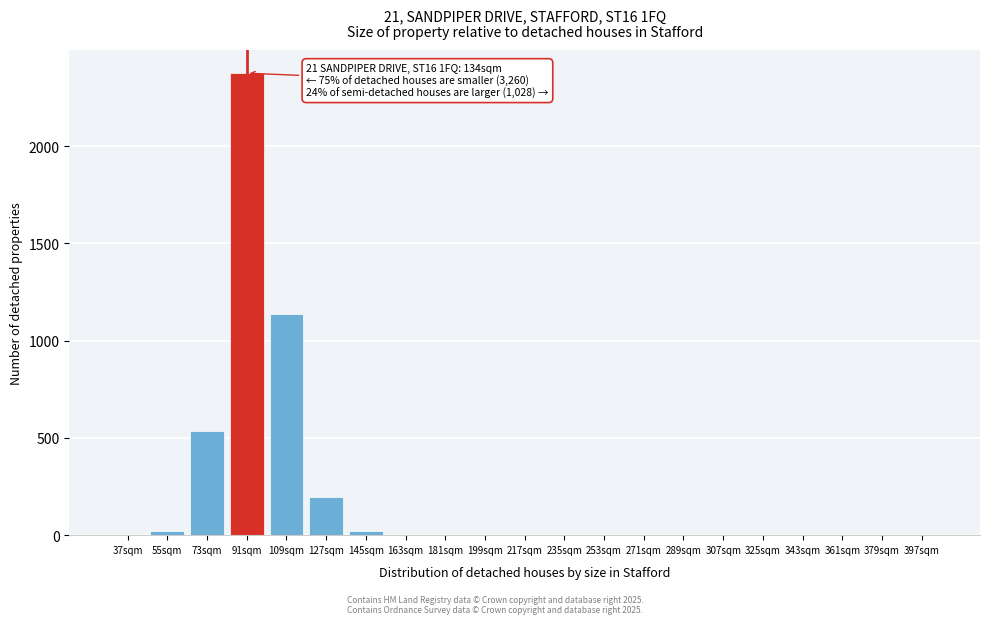

Where is the data nearest to the value 1187?

109sqm